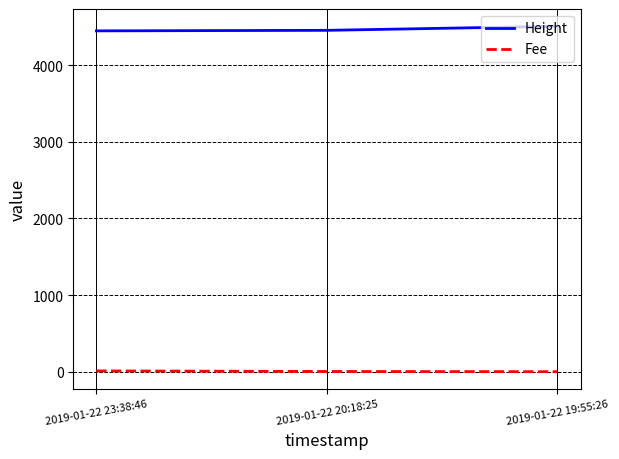

Which series has the largest total across all categories?

Height